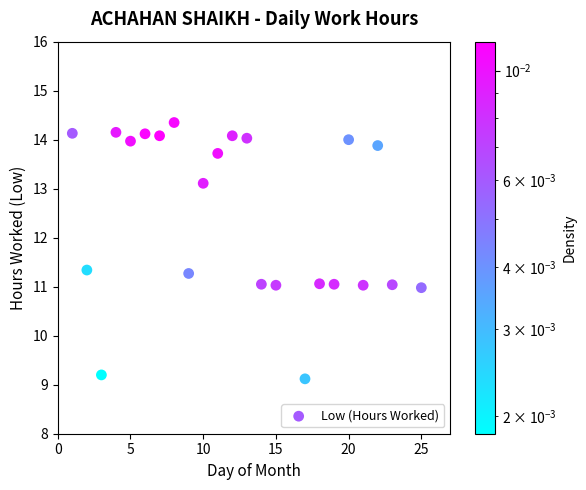

What is the range of X values (max minus min)?

24.0